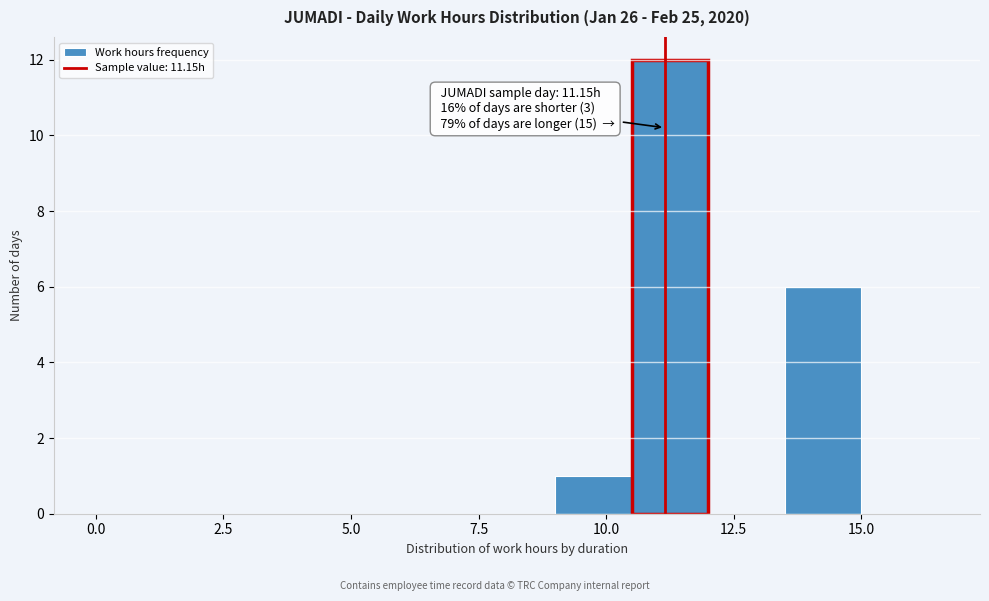

Read against the x-axis, roughly where is the centre of the tallest bar?

11.5